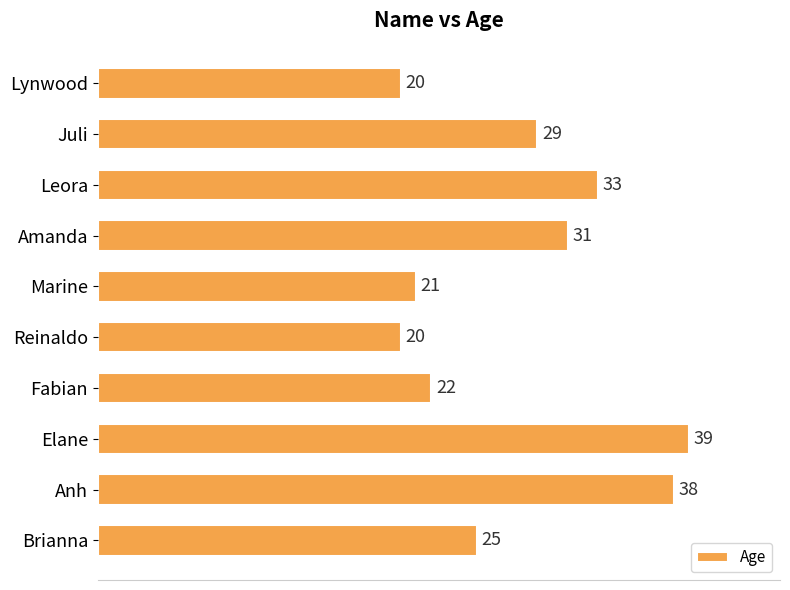

What is the greatest value displayed?

39